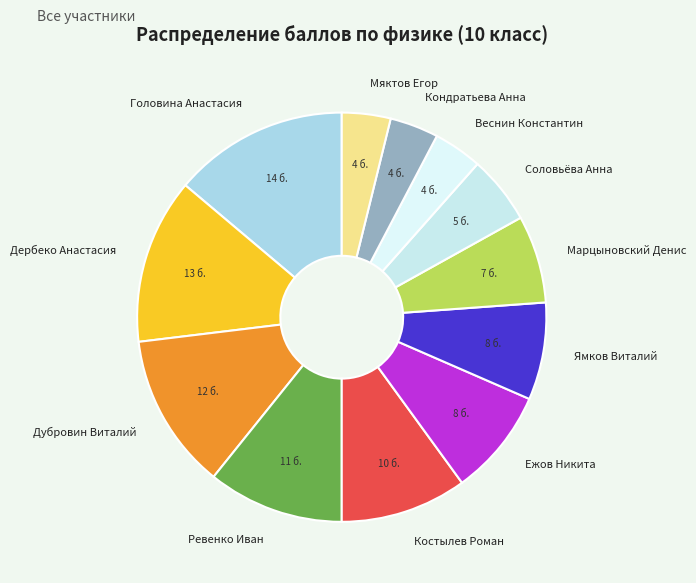

Approximately how many times larger is the value at Веснин Константин compared to Кондратьева Анна?

1.0